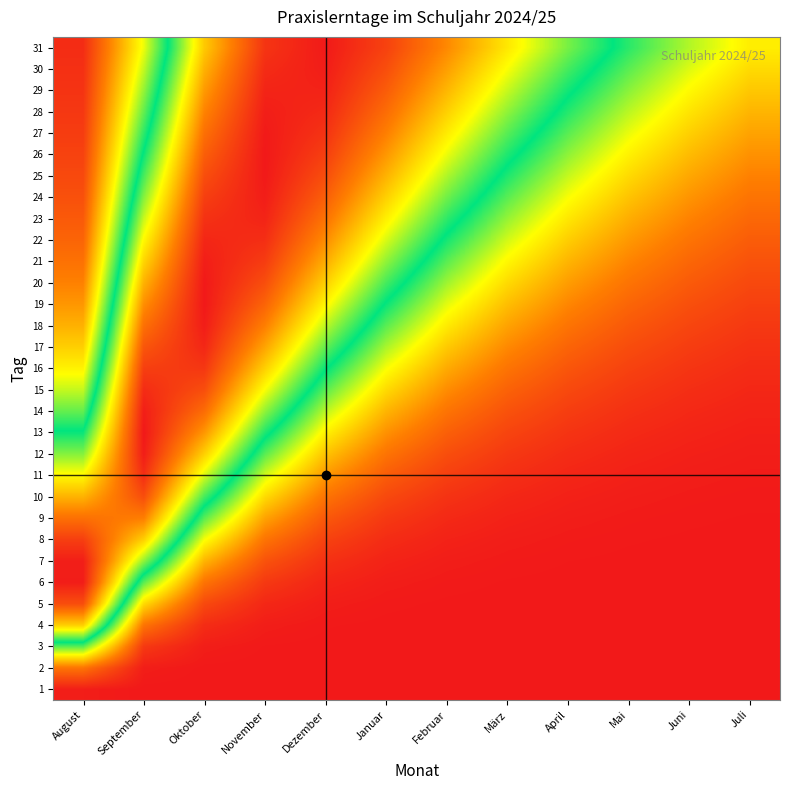

What is the greatest value displayed?

1.0